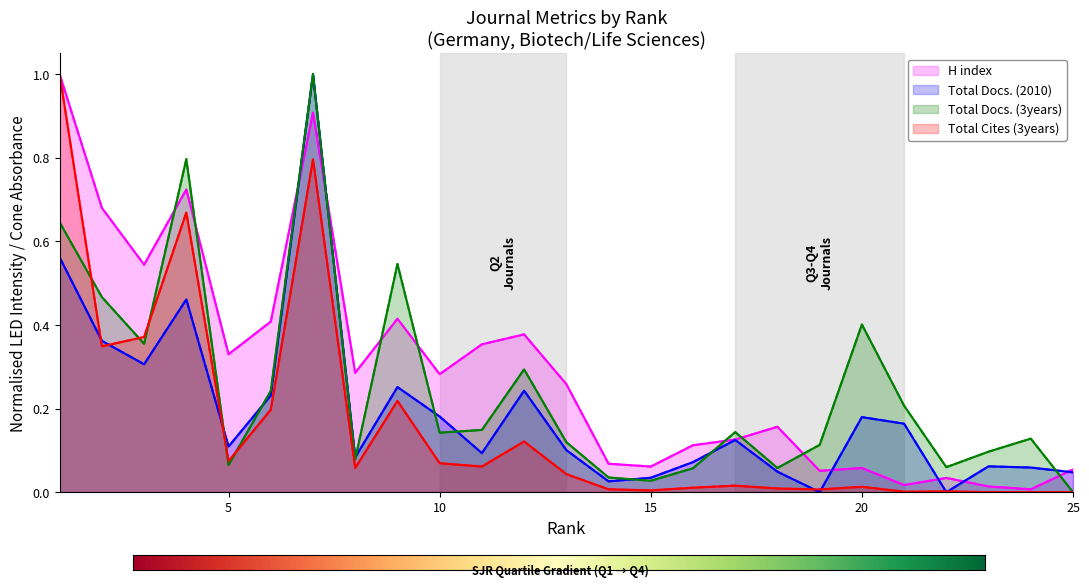

What is the value of the Total Docs. (3years) point at the 12th from the left?

0.3